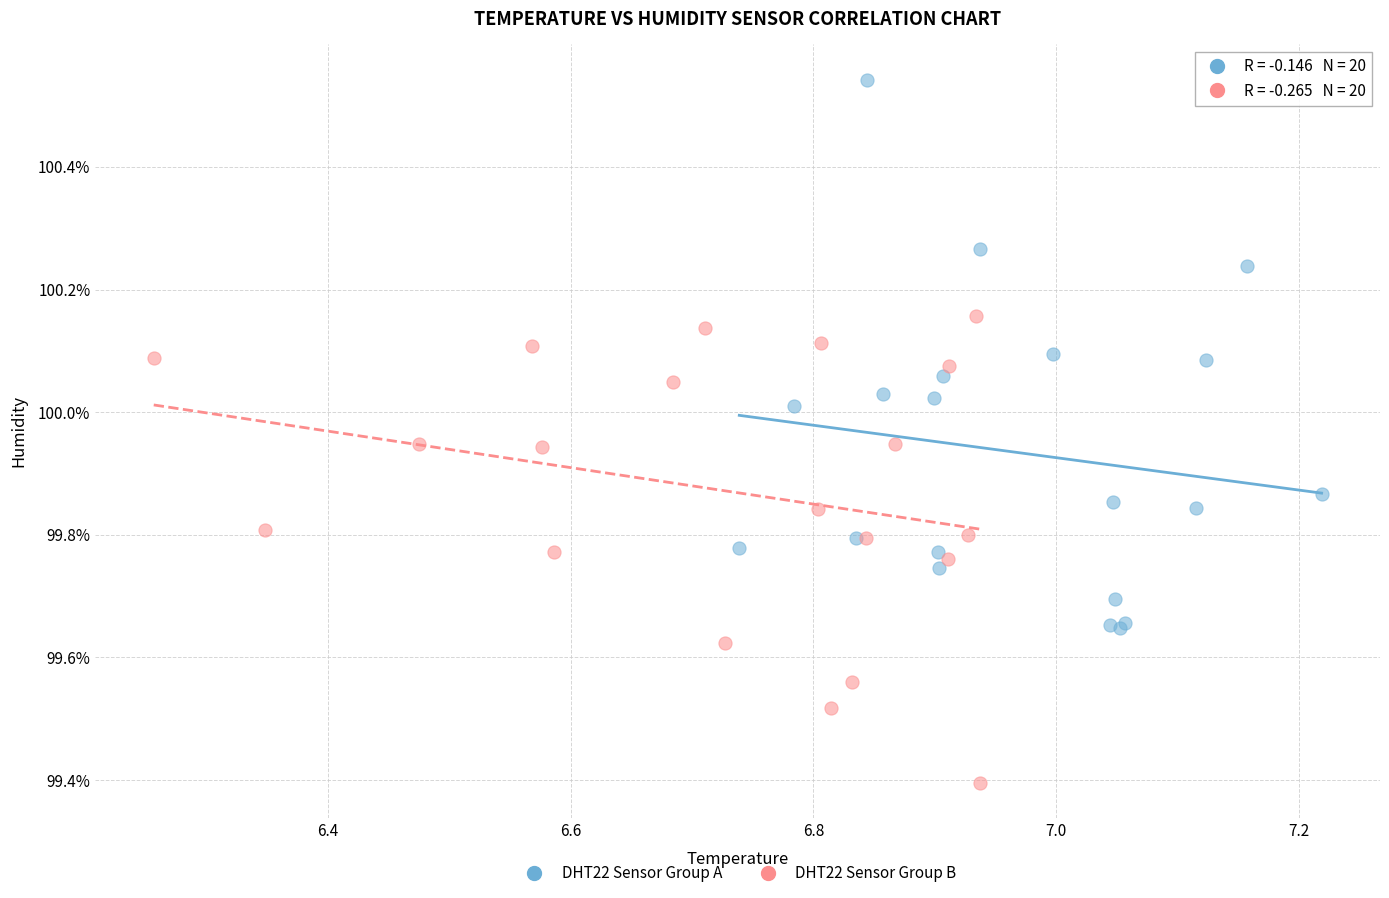

Which series reaches the maximum Y coordinate?

DHT22 Sensor Group A